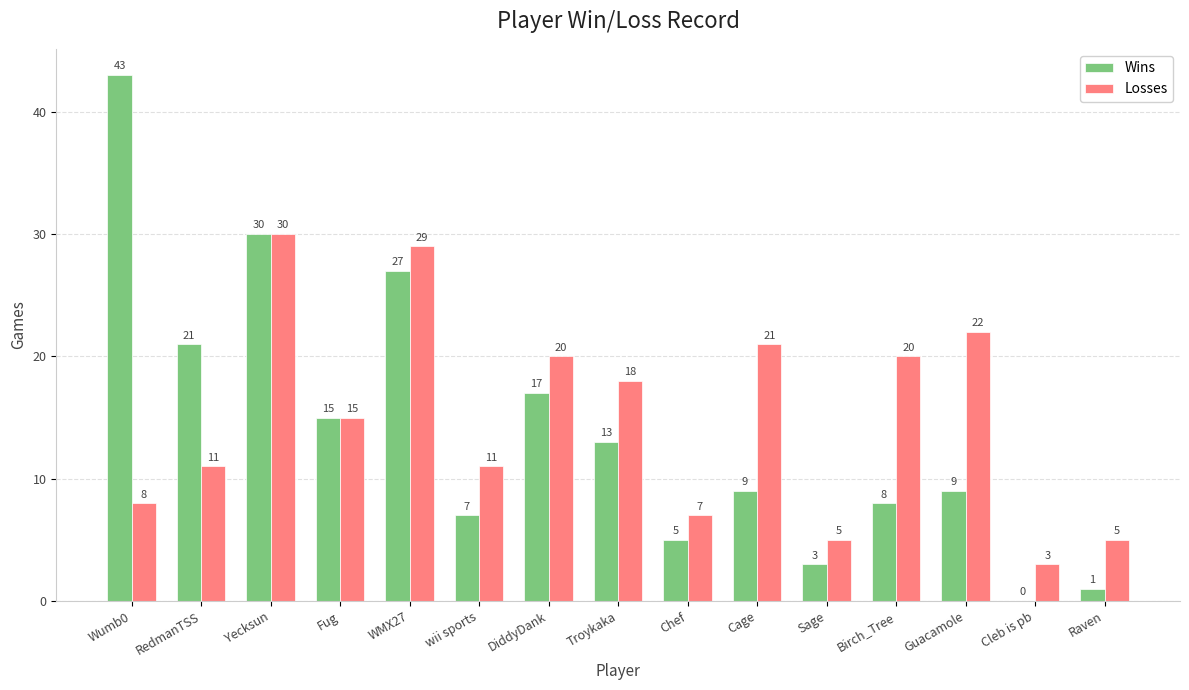

Between RedmanTSS and WMX27, which series saw the biggest shift?

Losses